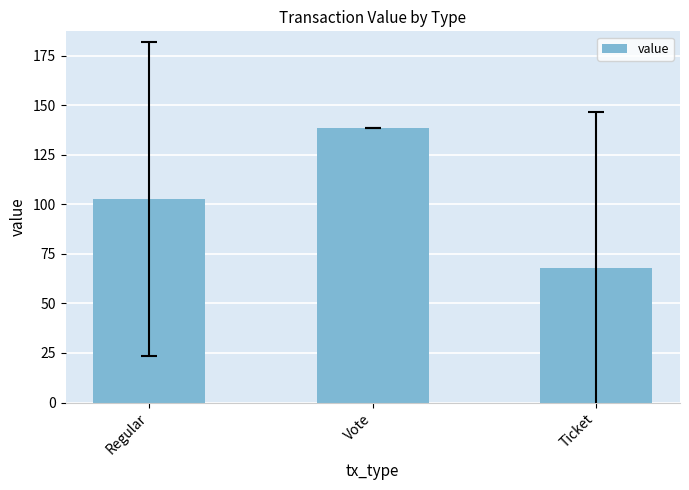

List the labels in order of value, largest first.

Vote, Regular, Ticket